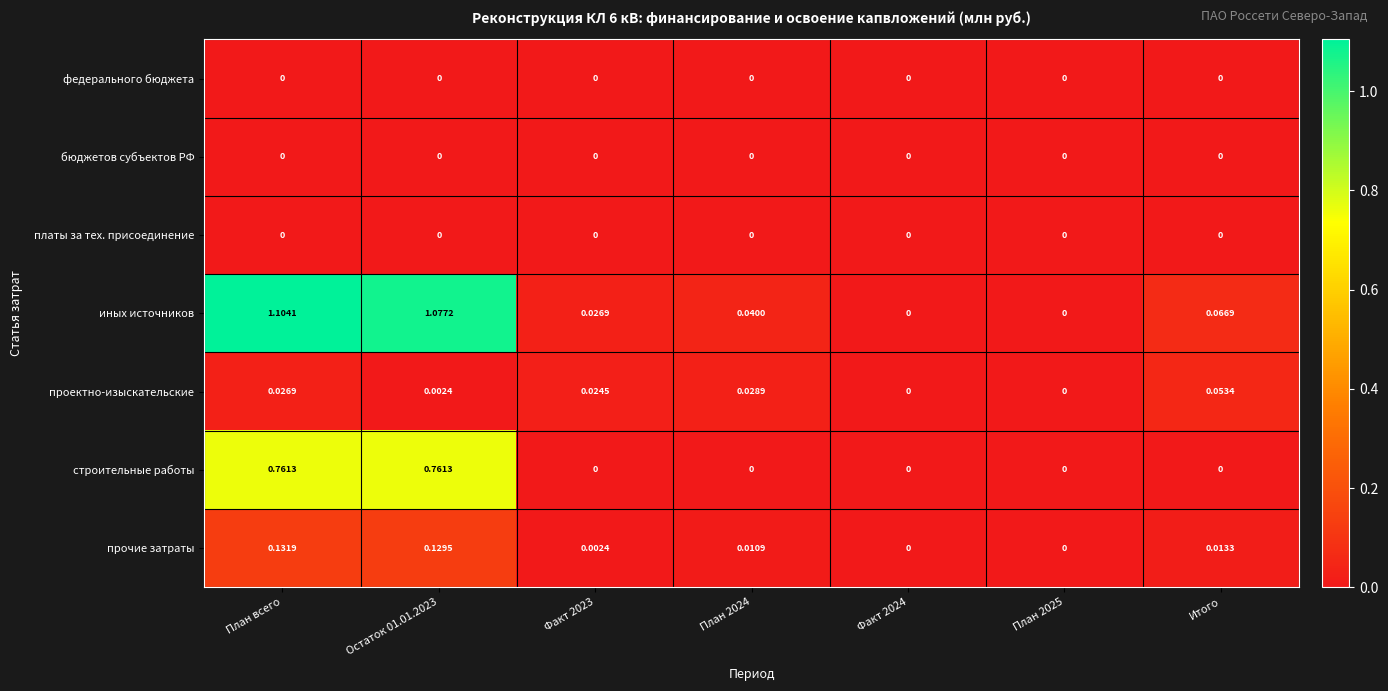

At which label does иных источников reach its peak?

План всего